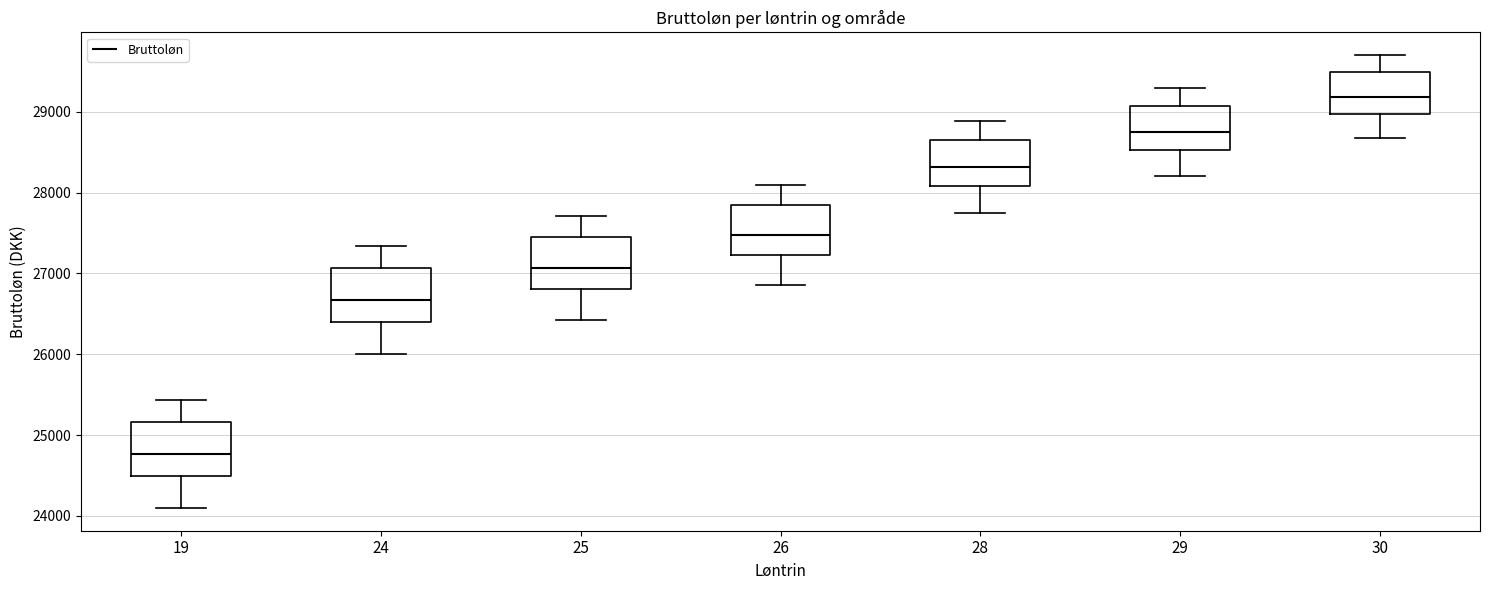

Reading left to right, read every box against the y-axis: the position of its median line, the range the box covers, and the ends of its whiskers. The values are not printed on the chart, so give them approximately, as read against the axis.

19: median 24800, box 24500 to 25200, whiskers 24100 to 25400
24: median 26700, box 26400 to 27100, whiskers 26000 to 27300
25: median 27100, box 26800 to 27500, whiskers 26400 to 27700
26: median 27500, box 27200 to 27800, whiskers 26900 to 28100
28: median 28300, box 28100 to 28700, whiskers 27700 to 28900
29: median 28700, box 28500 to 29100, whiskers 28200 to 29300
30: median 29200, box 29000 to 29500, whiskers 28700 to 29700